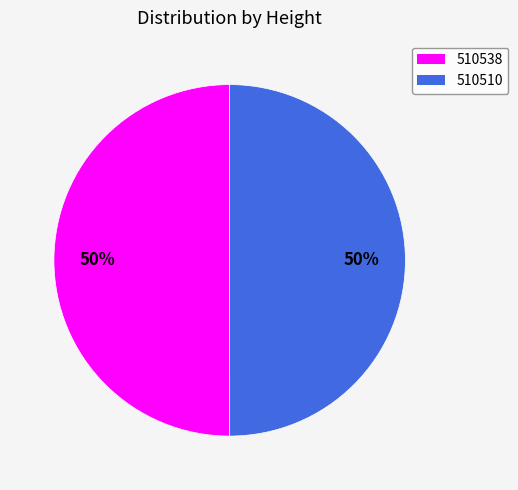

How many slices are in this pie chart?

2